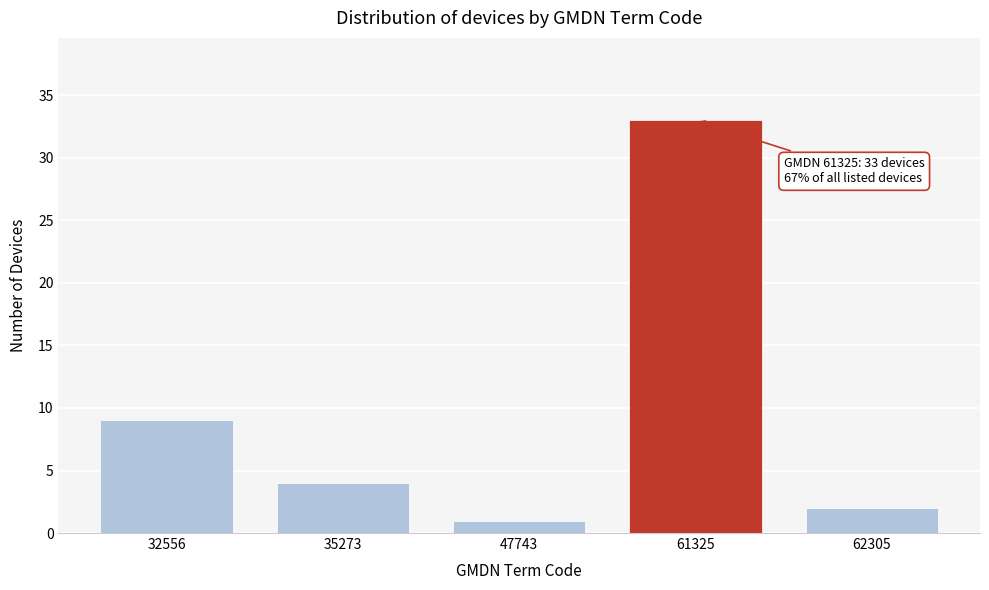

Reading left to right, transcribe all the data shown in this chart.

32556=9	35273=4	47743=1	61325=33	62305=2